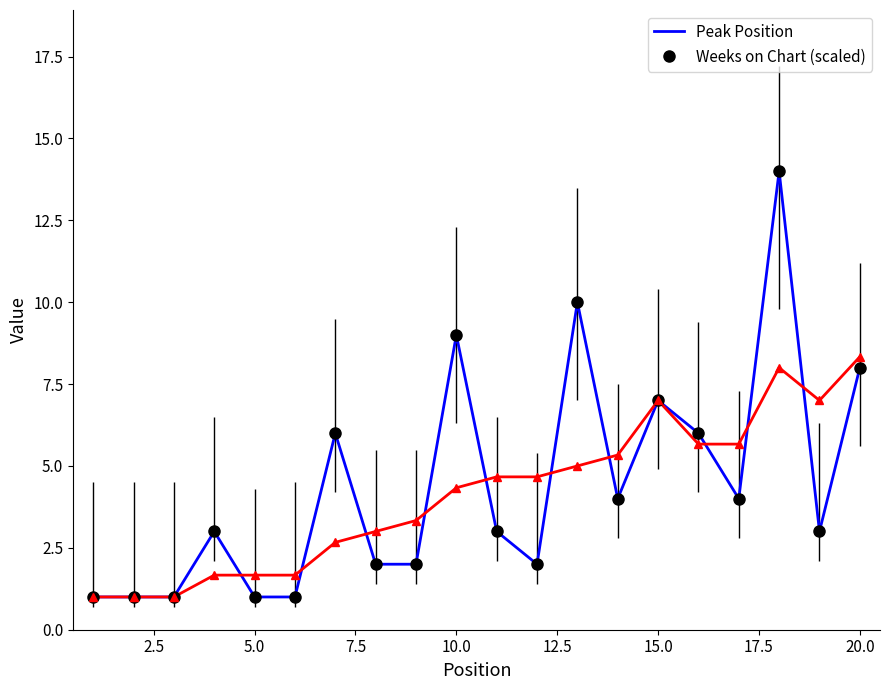

What is the highest value of the Weeks on Chart (scaled) series?

8.3